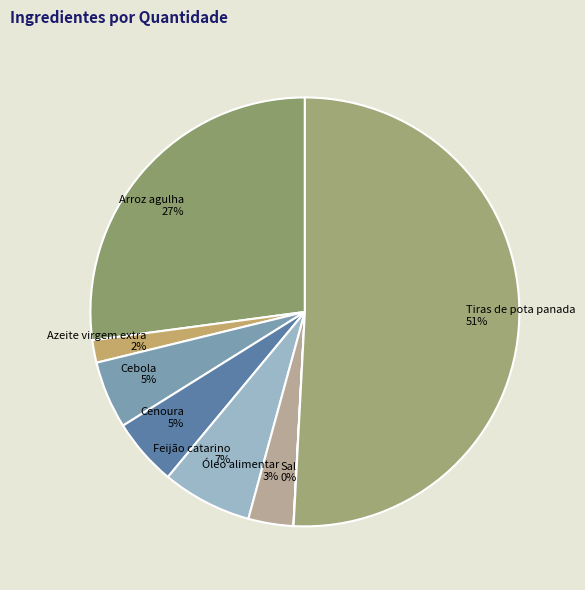

Which has a higher value, Óleo alimentar 3% or Tiras de pota panada 51%?

Tiras de pota panada 51%